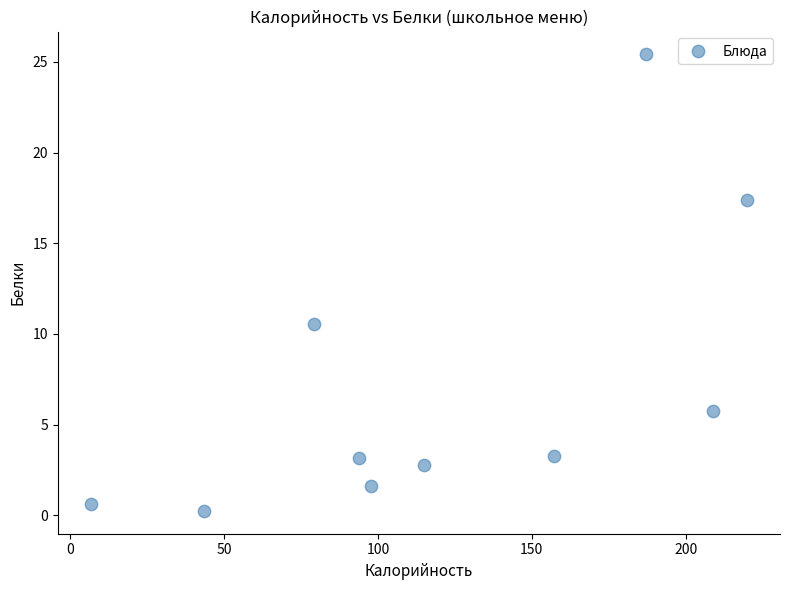

What Y value in the scatter plot is closest to 12?

10.6